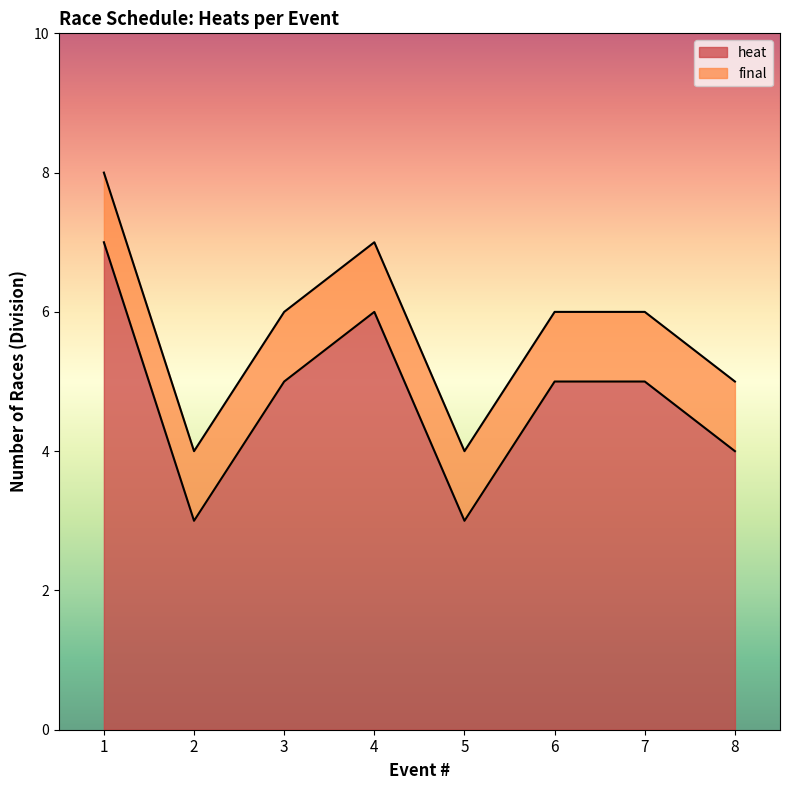

What is the highest value of the heat series?

7